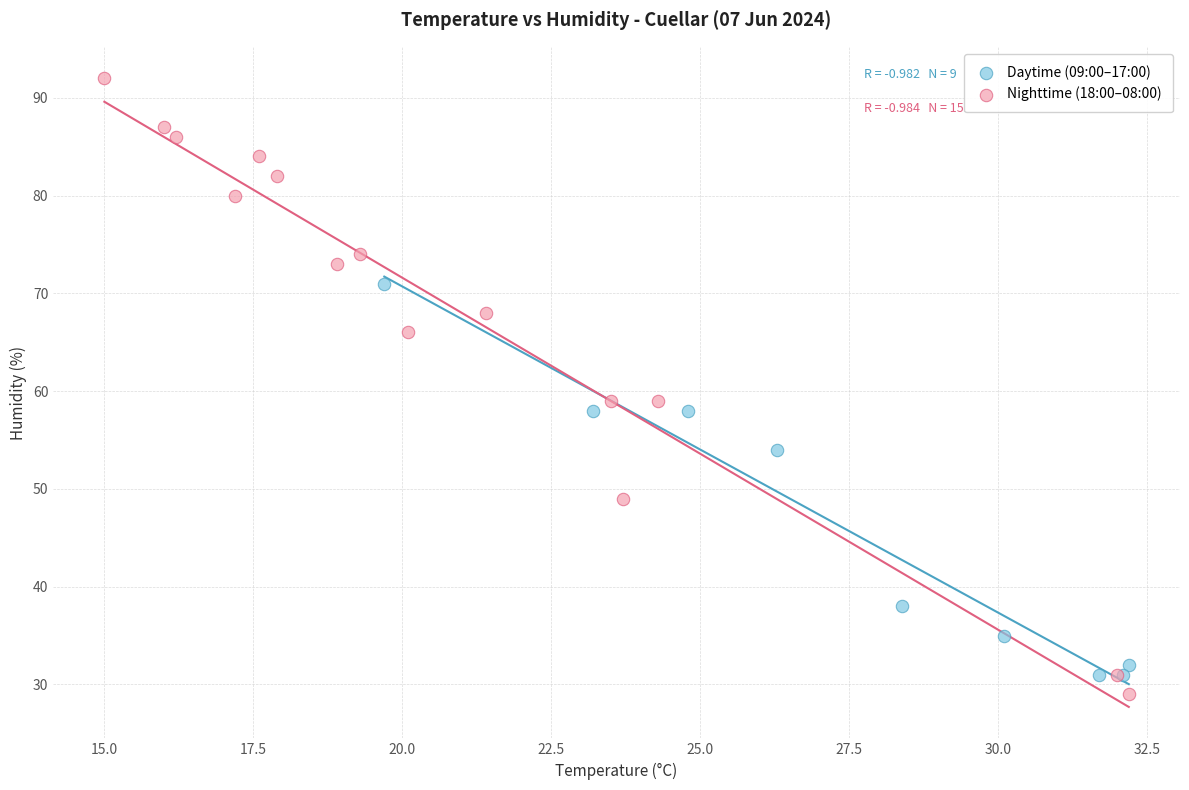

Which series reaches the maximum Y coordinate?

Nighttime (18:00–08:00)